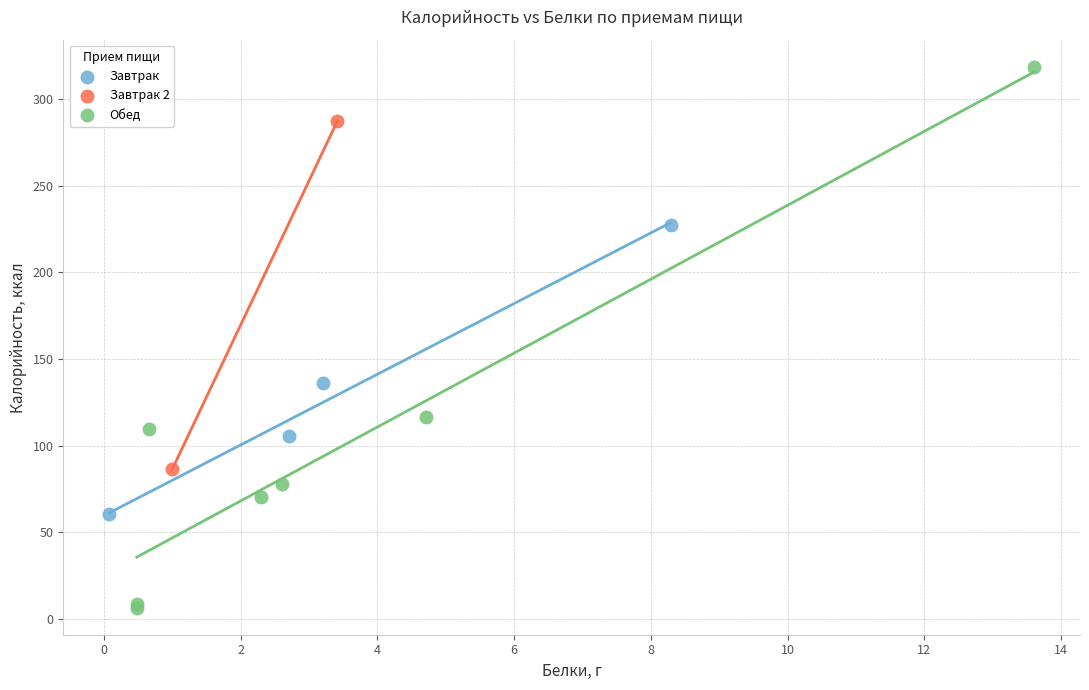

What are all the series names shown in the legend?

Завтрак, Завтрак 2, Обед